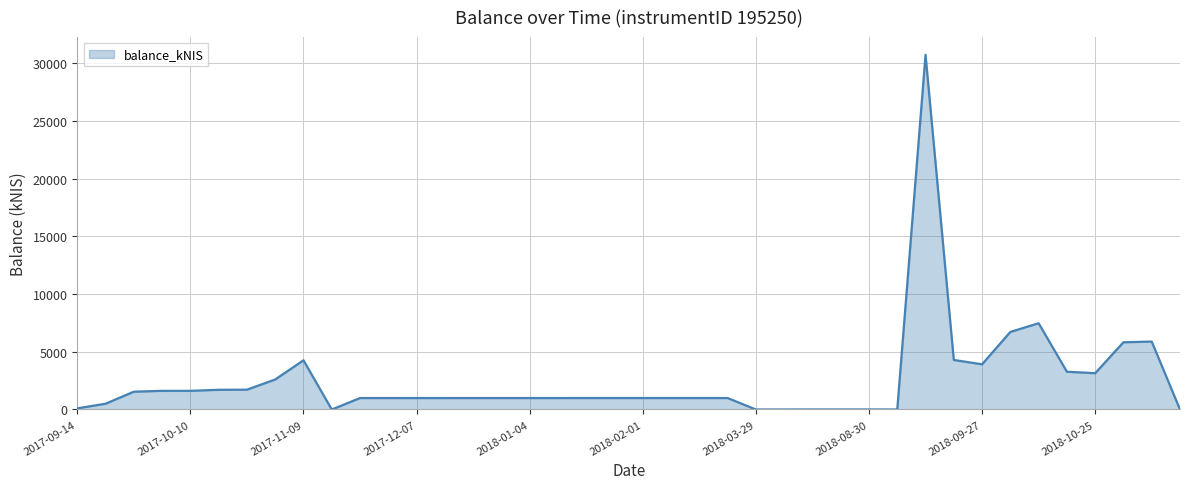

What is the greatest value displayed?

30708.2